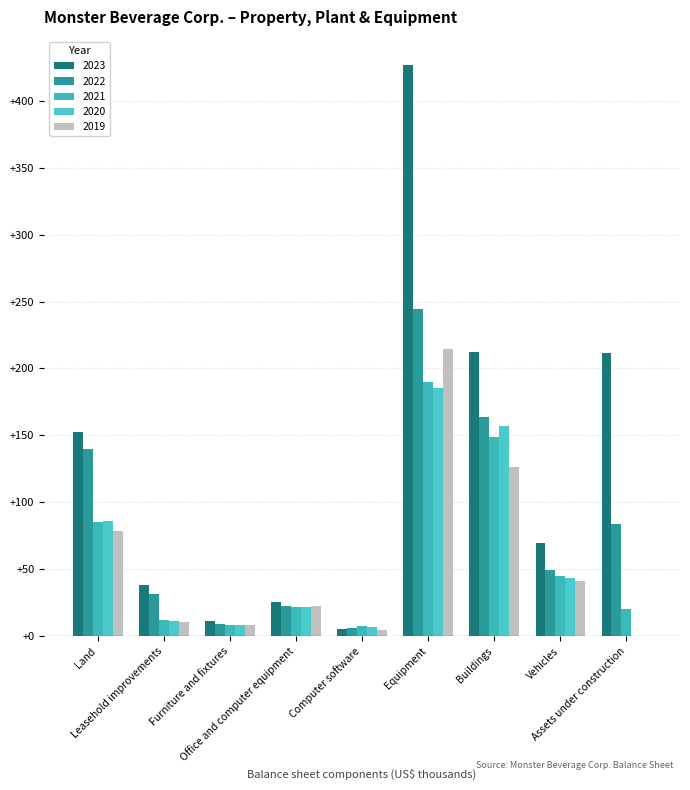

What position from the left is Buildings?

7